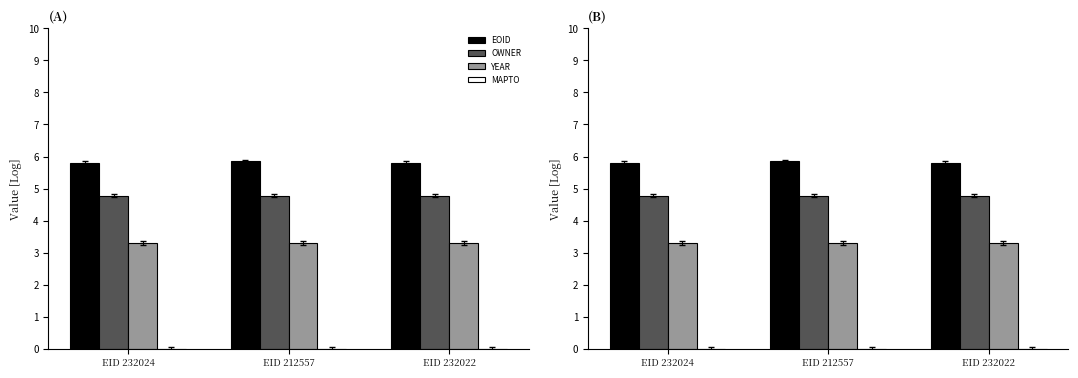

Reading left to right, list all the values displayed in this chart.

EOID: 5.8	5.9	5.8
OWNER: 4.8	4.8	4.8
YEAR: 3.3	3.3	3.3
MAPTO: 0.0	0.0	0.0